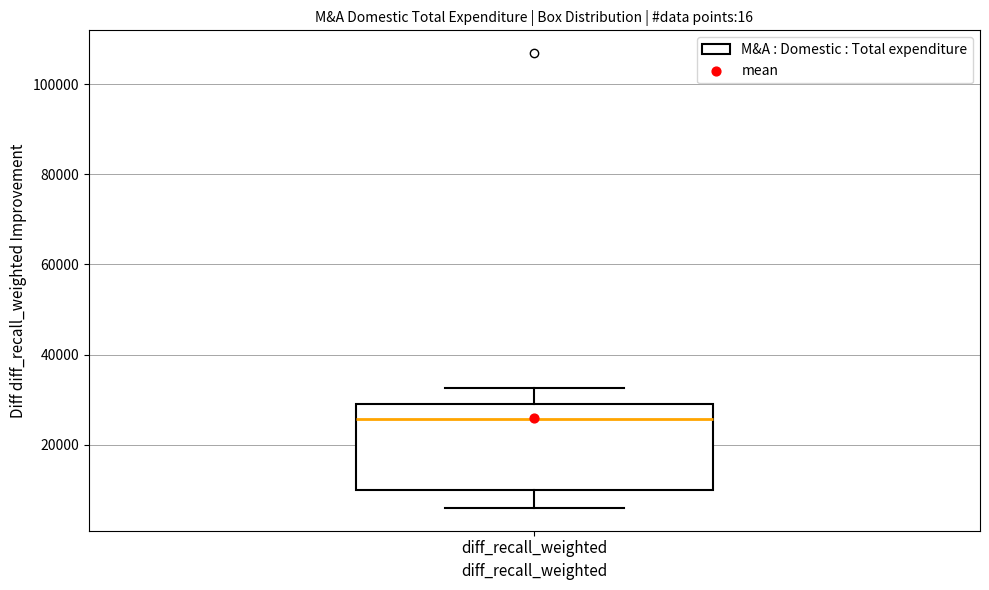

Read this box plot against the y-axis: the position of the median line, the range covered by the box, and the ends of both whiskers. The values are not printed on the chart, so give them approximately, as read against the axis.

median 26000, box 10000 to 30000, whiskers 6000 to 32000